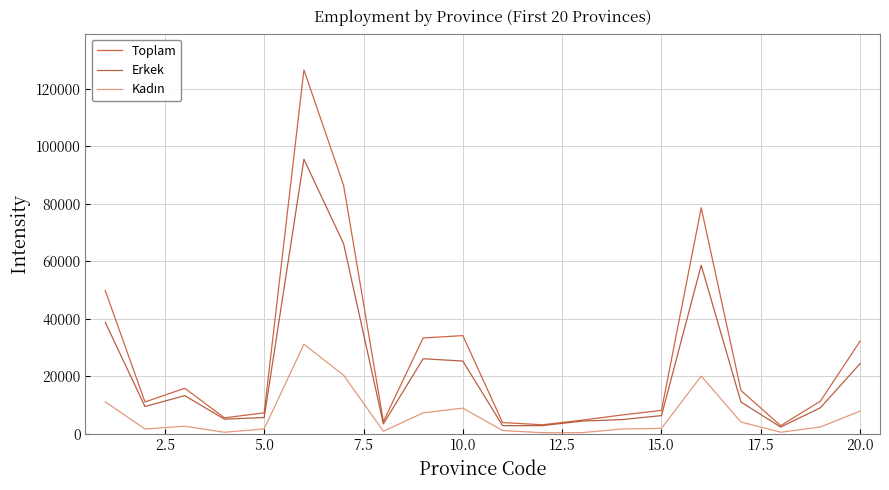

Which series has the largest total across all categories?

Toplam